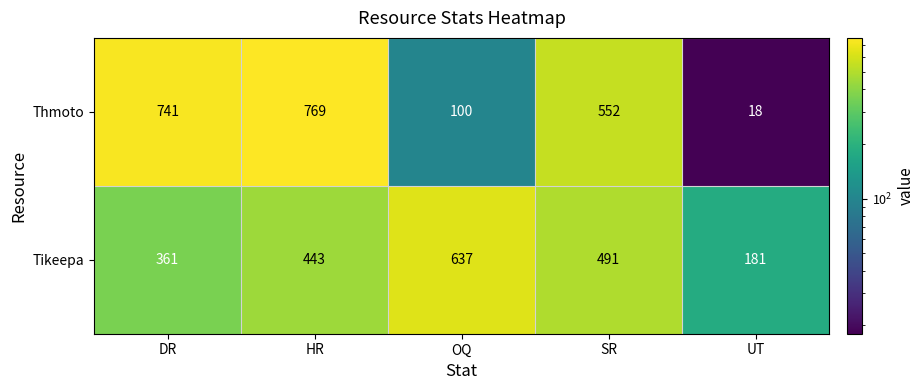

Rank the series by their maximum value, from highest to lowest.

Thmoto, Tikeepa